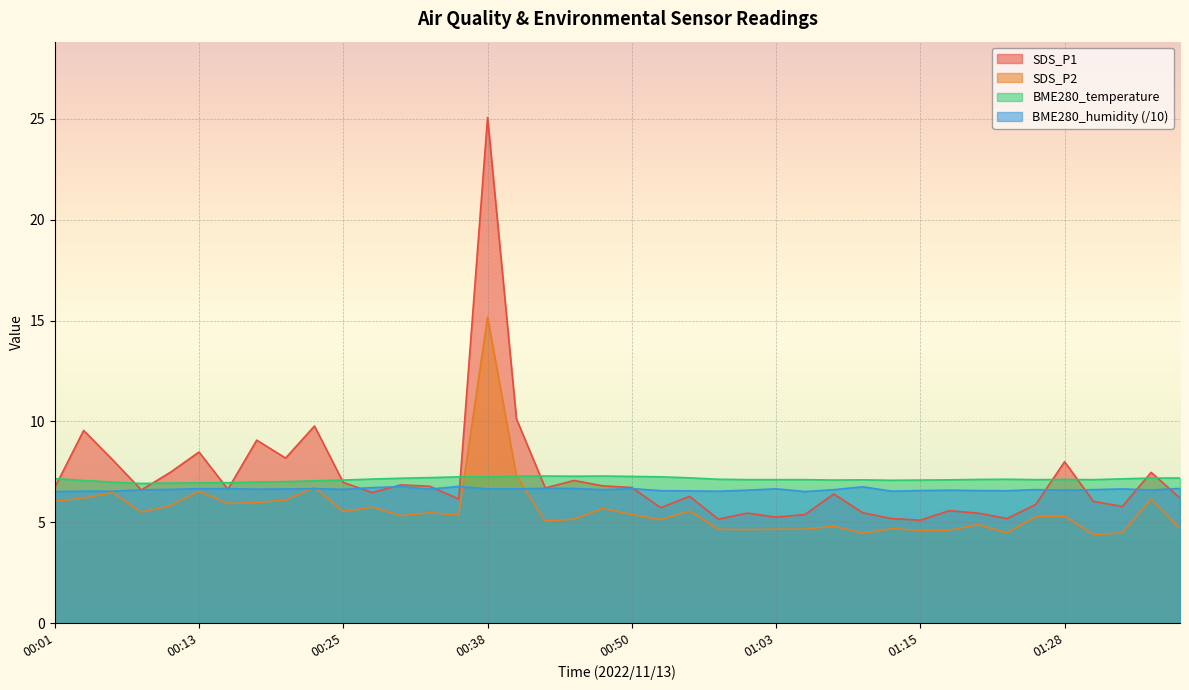

Reading left to right, list all the values displayed in this chart.

SDS_P1: 00:01=6.7	00:03=9.6	00:06=8.1	00:08=6.6	00:11=7.5	00:13=8.5	00:15=6.6	00:18=9.1	00:20=8.2	00:23=9.8	00:25=7.0	00:28=6.5	00:30=6.8	00:33=6.8	00:36=6.2	00:38=25.1	00:41=10.1	00:43=6.7	00:45=7.1	00:48=6.8	00:50=6.7	00:53=5.7	00:55=6.3	00:58=5.2	01:00=5.5	01:03=5.2	01:05=5.4	01:08=6.4	01:10=5.5	01:13=5.2	01:15=5.1	01:18=5.6	01:20=5.5	01:23=5.2	01:25=5.9	01:28=8.0	01:30=6.0	01:33=5.8	01:35=7.5	01:37=6.2
SDS_P2: 00:01=6.0	00:03=6.2	00:06=6.5	00:08=5.5	00:11=5.8	00:13=6.5	00:15=5.9	00:18=6.0	00:20=6.1	00:23=6.7	00:25=5.5	00:28=5.8	00:30=5.3	00:33=5.5	00:36=5.3	00:38=15.2	00:41=7.3	00:43=5.0	00:45=5.2	00:48=5.7	00:50=5.4	00:53=5.1	00:55=5.5	00:58=4.7	01:00=4.6	01:03=4.7	01:05=4.7	01:08=4.8	01:10=4.5	01:13=4.7	01:15=4.6	01:18=4.6	01:20=4.9	01:23=4.5	01:25=5.3	01:28=5.3	01:30=4.4	01:33=4.5	01:35=6.2	01:37=4.7
BME280_temperature: 00:01=7.2	00:03=7.1	00:06=7.0	00:08=6.9	00:11=6.9	00:13=7.0	00:15=7.0	00:18=7.0	00:20=7.0	00:23=7.0	00:25=7.1	00:28=7.1	00:30=7.2	00:33=7.2	00:36=7.2	00:38=7.2	00:41=7.3	00:43=7.3	00:45=7.3	00:48=7.3	00:50=7.3	00:53=7.2	00:55=7.2	00:58=7.1	01:00=7.1	01:03=7.1	01:05=7.1	01:08=7.1	01:10=7.1	01:13=7.1	01:15=7.1	01:18=7.1	01:20=7.1	01:23=7.1	01:25=7.1	01:28=7.1	01:30=7.1	01:33=7.2	01:35=7.2	01:37=7.2
BME280_humidity: 00:01=6.5	00:03=6.5	00:06=6.5	00:08=6.6	00:11=6.6	00:13=6.7	00:15=6.7	00:18=6.6	00:20=6.6	00:23=6.7	00:25=6.6	00:28=6.7	00:30=6.8	00:33=6.6	00:36=6.8	00:38=6.7	00:41=6.7	00:43=6.7	00:45=6.7	00:48=6.6	00:50=6.7	00:53=6.6	00:55=6.6	00:58=6.5	01:00=6.6	01:03=6.7	01:05=6.5	01:08=6.6	01:10=6.8	01:13=6.5	01:15=6.6	01:18=6.6	01:20=6.6	01:23=6.6	01:25=6.6	01:28=6.6	01:30=6.6	01:33=6.7	01:35=6.6	01:37=6.7